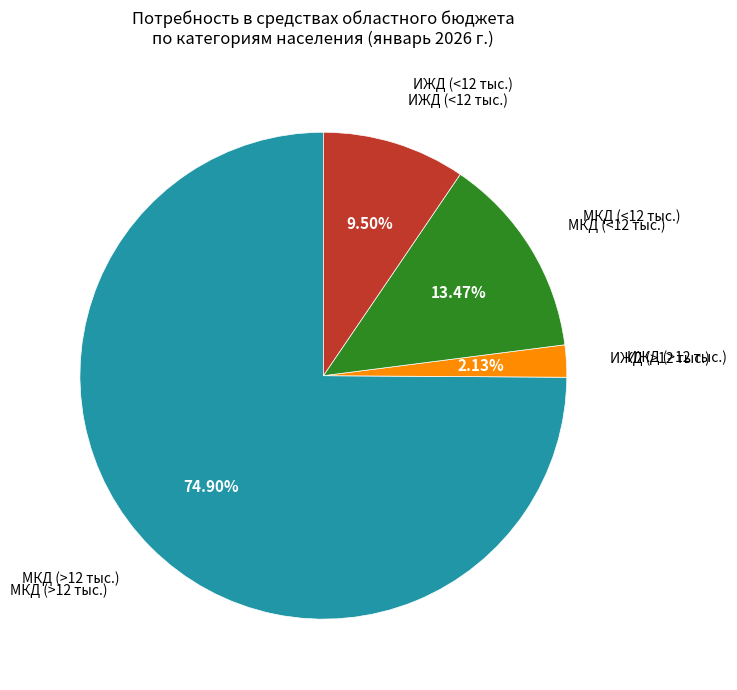

What is the largest slice in the pie chart?

МКД (>12 тыс.)